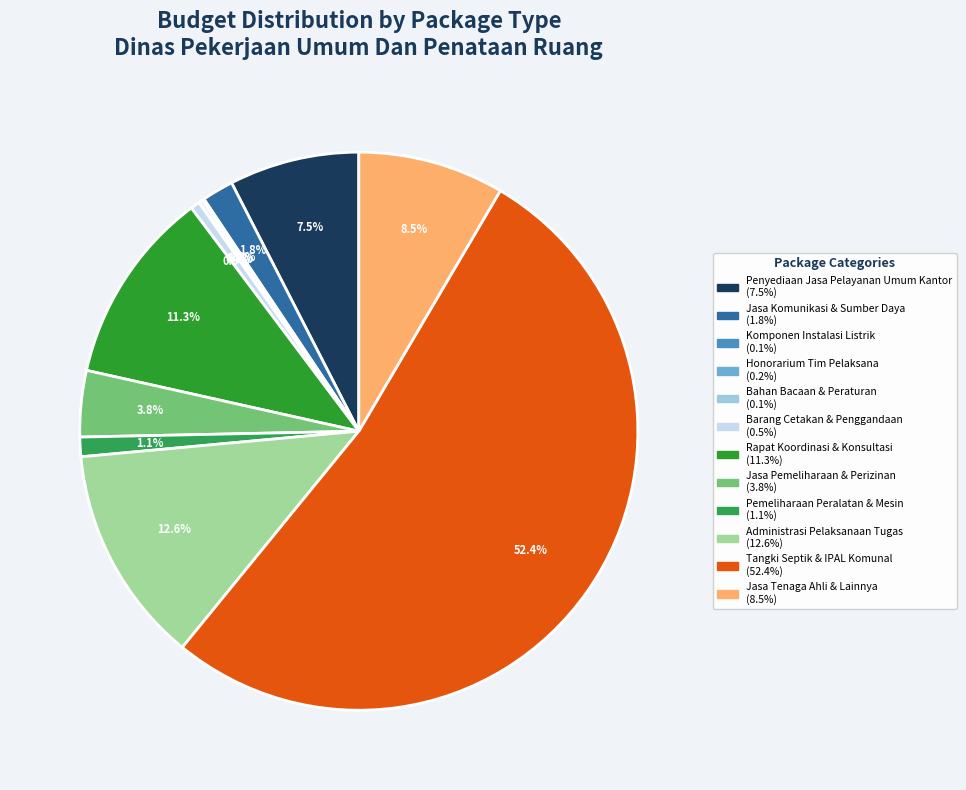

True or false: Administrasi Pelaksanaan Tugas accounts for 20% of the total.

False